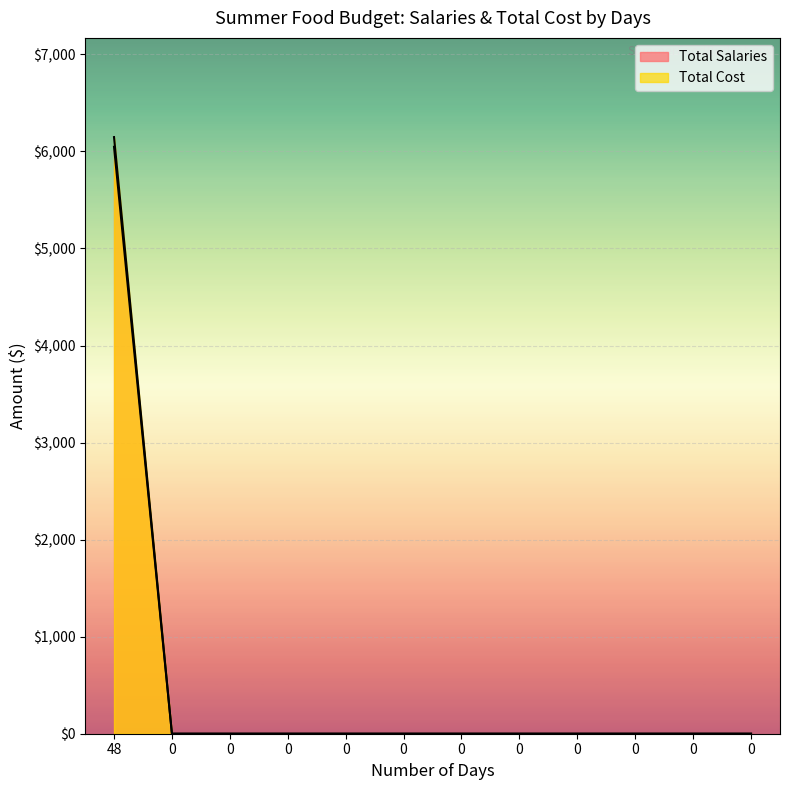

The value of Total Salaries at 0 is 0. True or false?

True